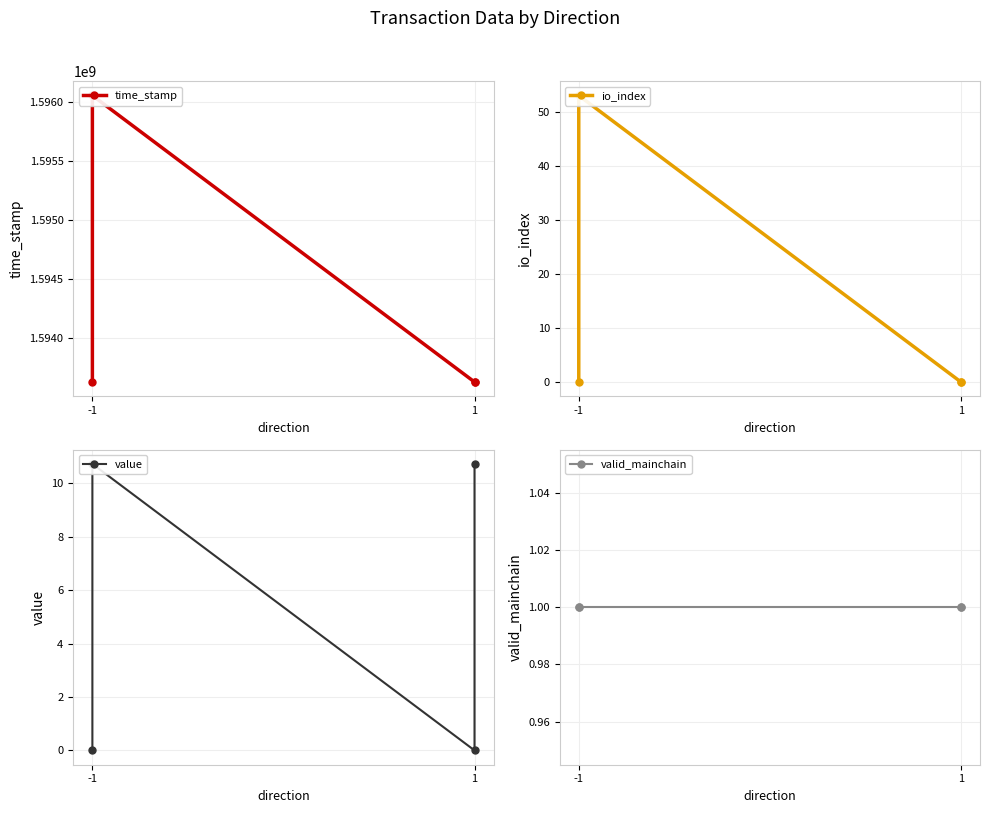

In value, how many points are lower than both neighbors (excluding endpoints)?

1